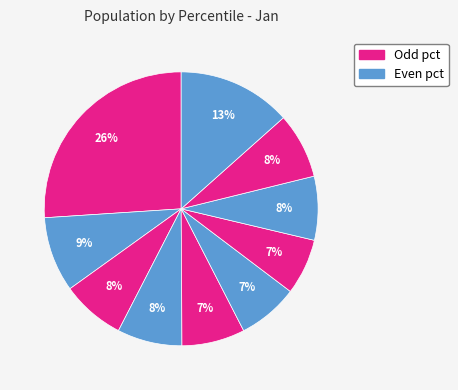

Count the number of slices in the pie.

10